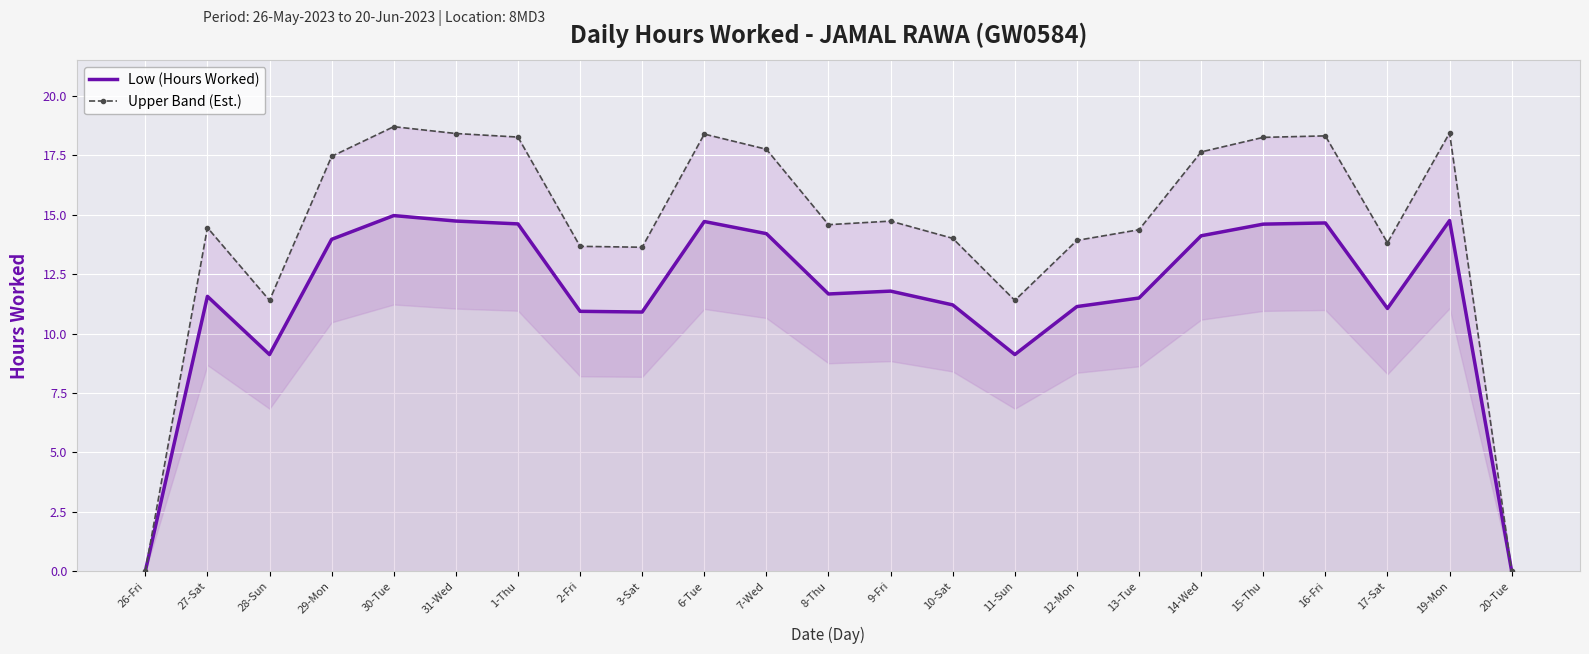

Which has a higher value, 1-Thu or 17-Sat?

1-Thu